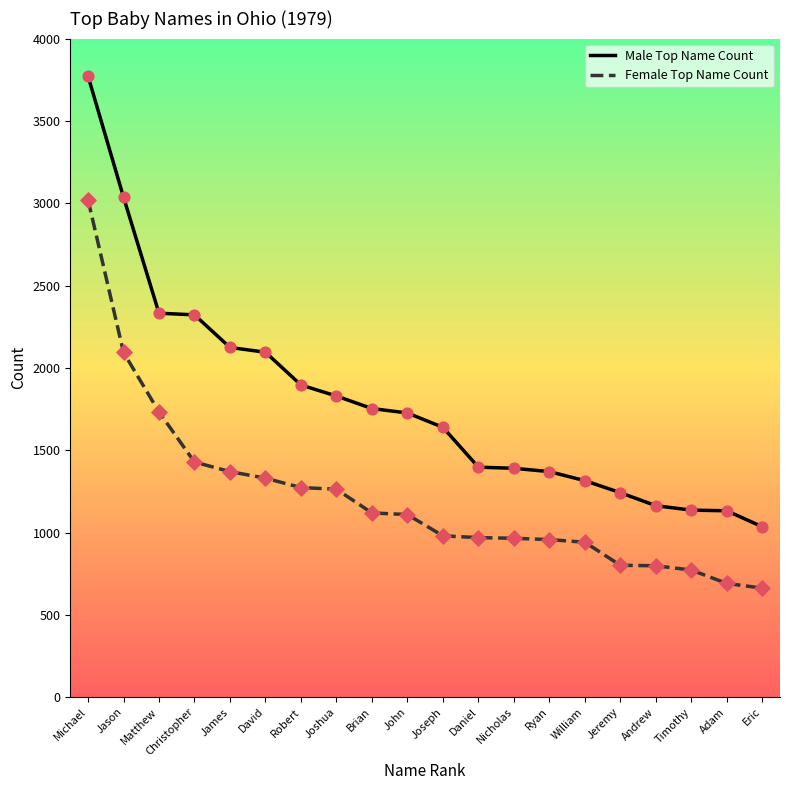

At how many categories does at least one series exceed 2464?

2